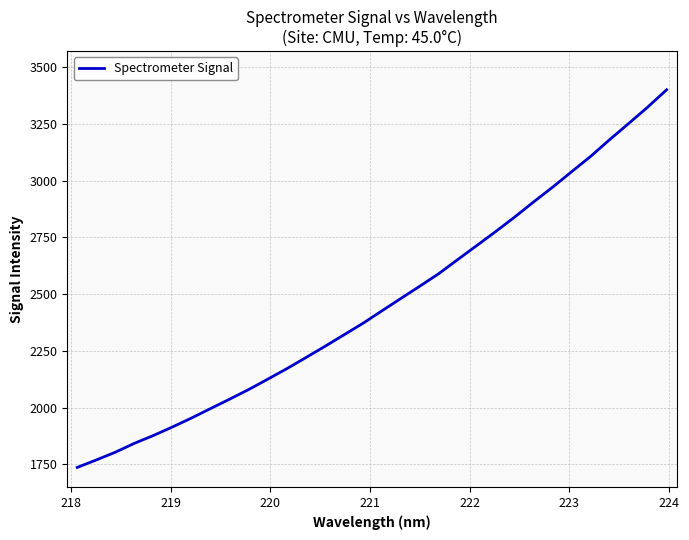

What is the sum of all values?

78679.9